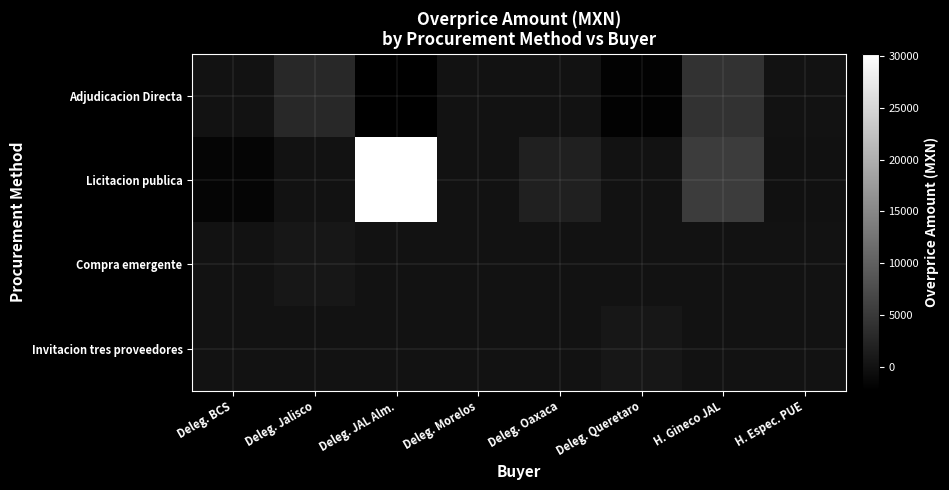

Rank the series by their maximum value, from highest to lowest.

Licitacion publica, Adjudicacion Directa, Compra emergente, Invitacion tres proveedores